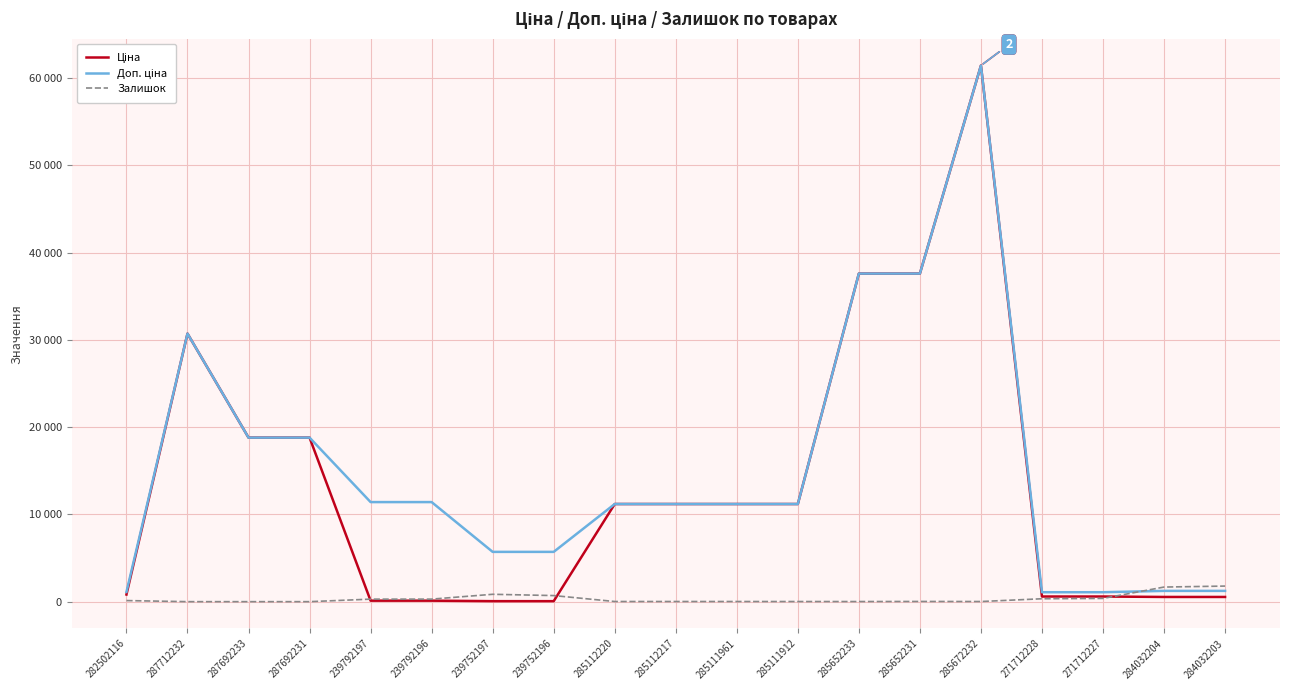

What is the average value of the Залишок series?

343.7